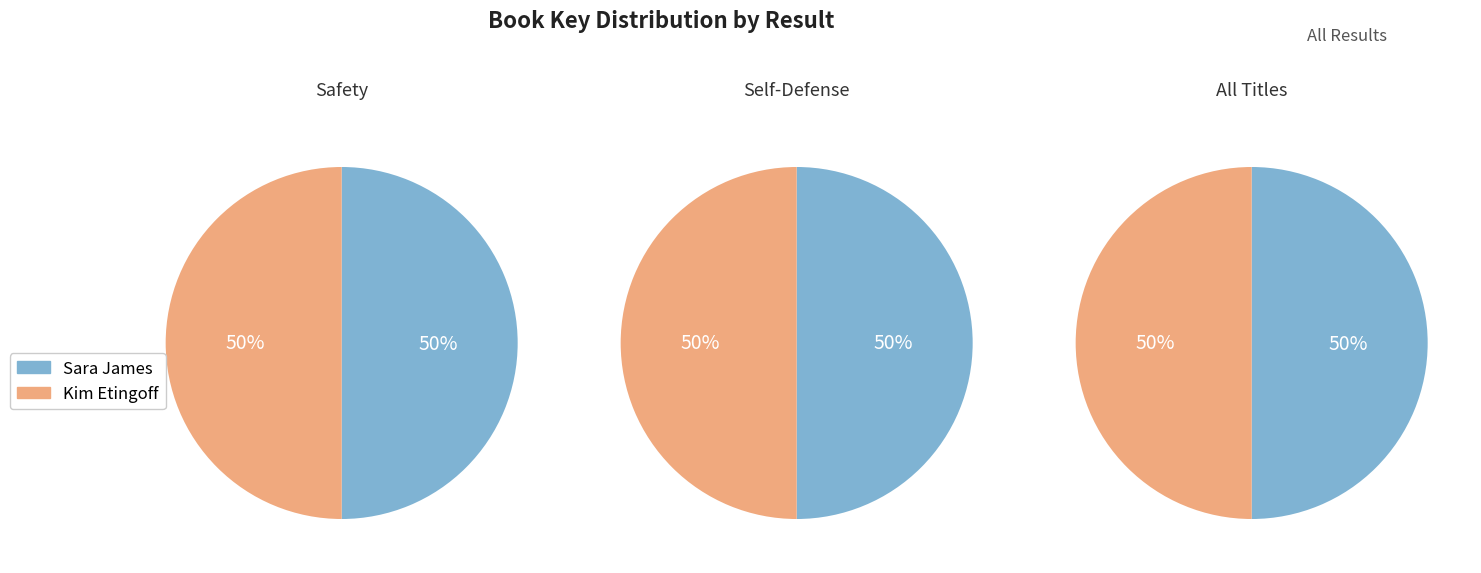

Which category has the smallest portion of the pie?

Self-Defense